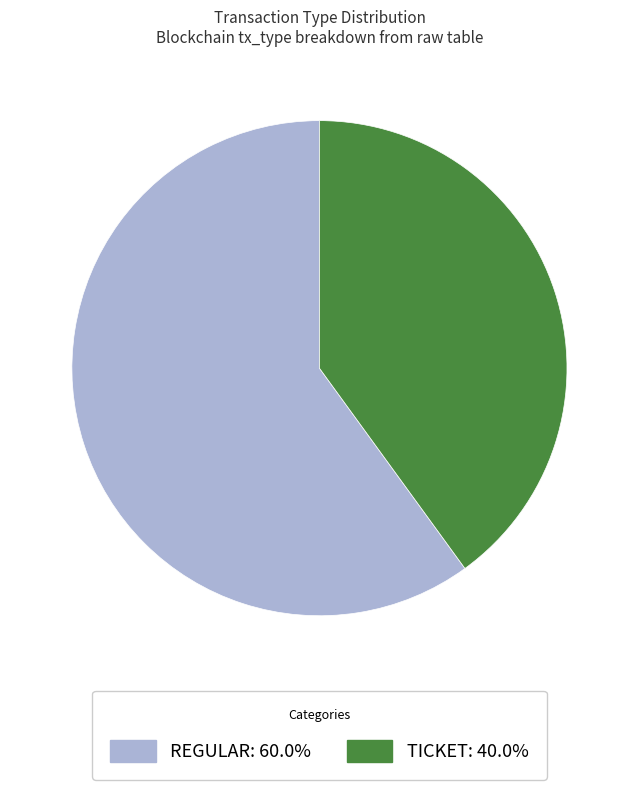

Is there a majority slice in this chart?

Yes